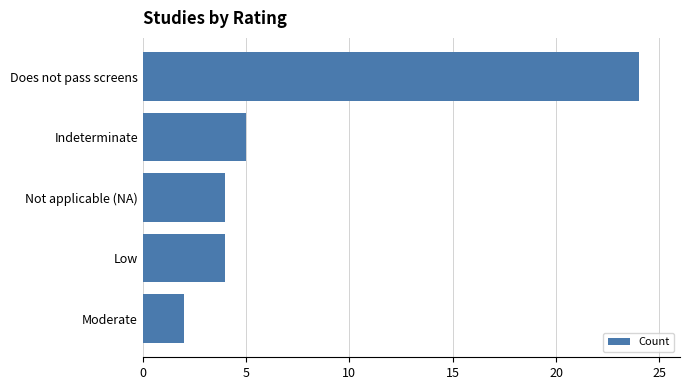

What is the smallest value displayed?

2